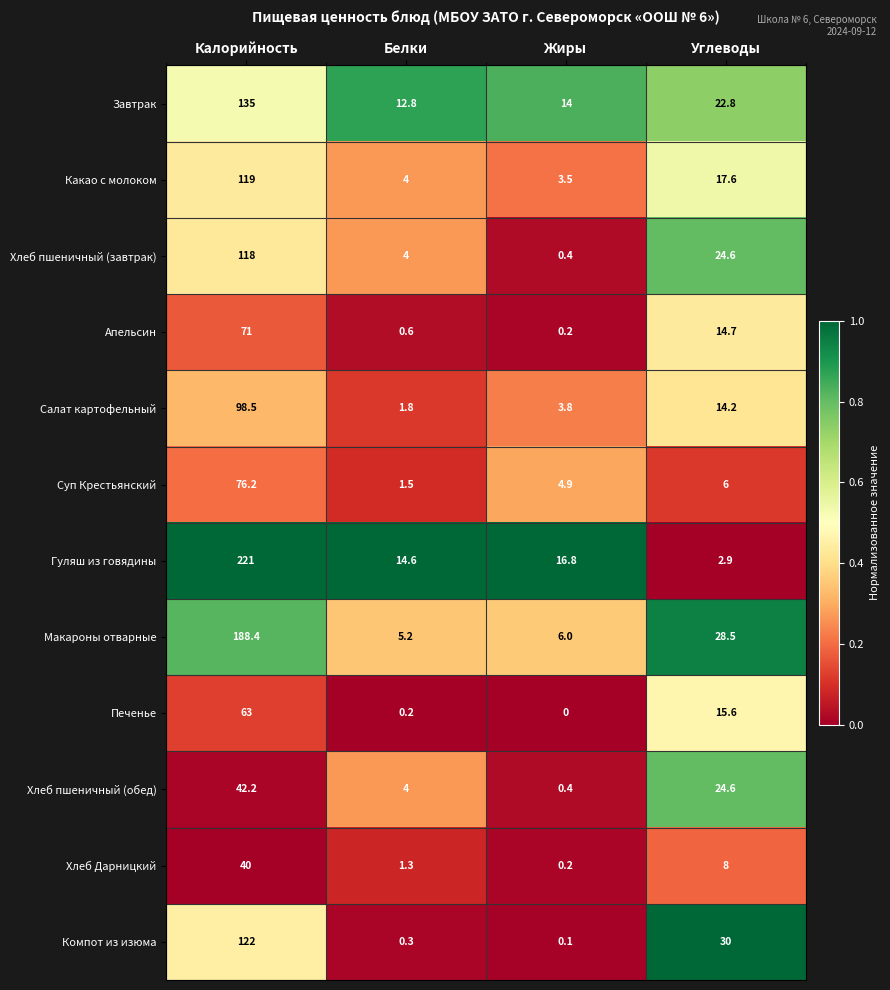

The Какао с молоком series shows 2.6 at Белки. True or false?

False